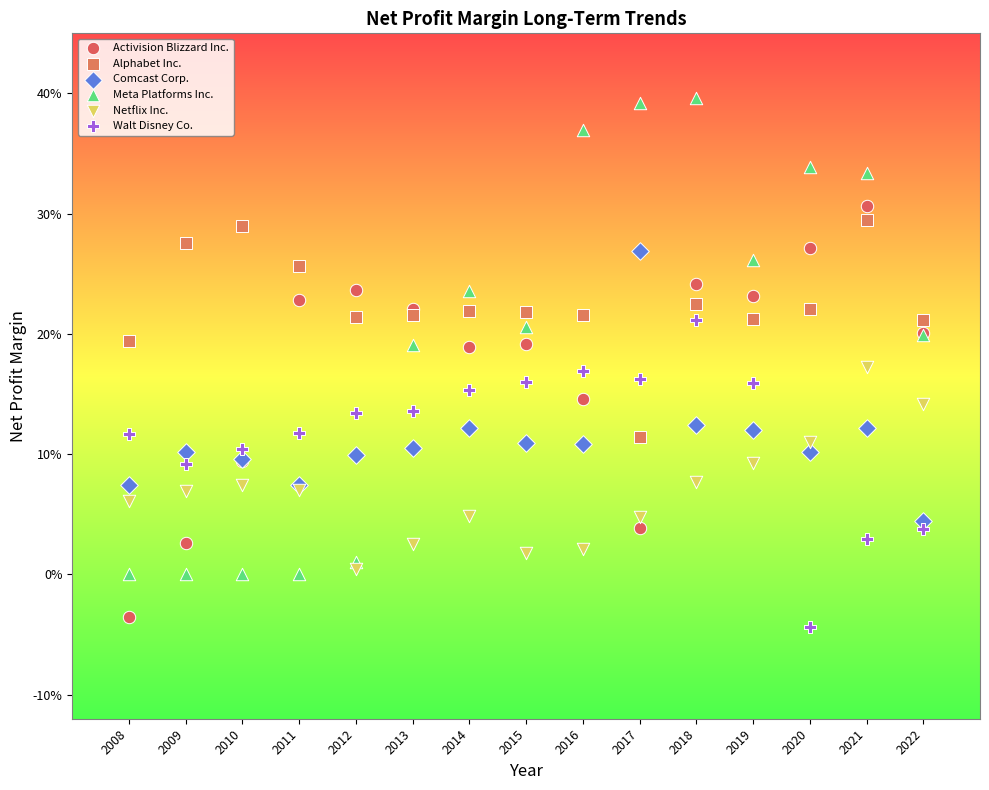

Which series reaches the minimum Y coordinate?

Walt Disney Co.